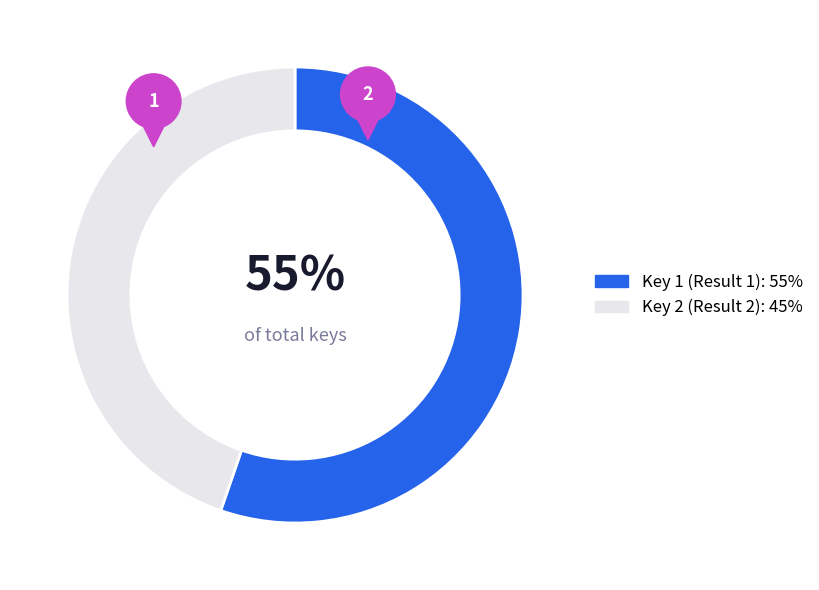

What portion of the pie excludes 2?

55.3%